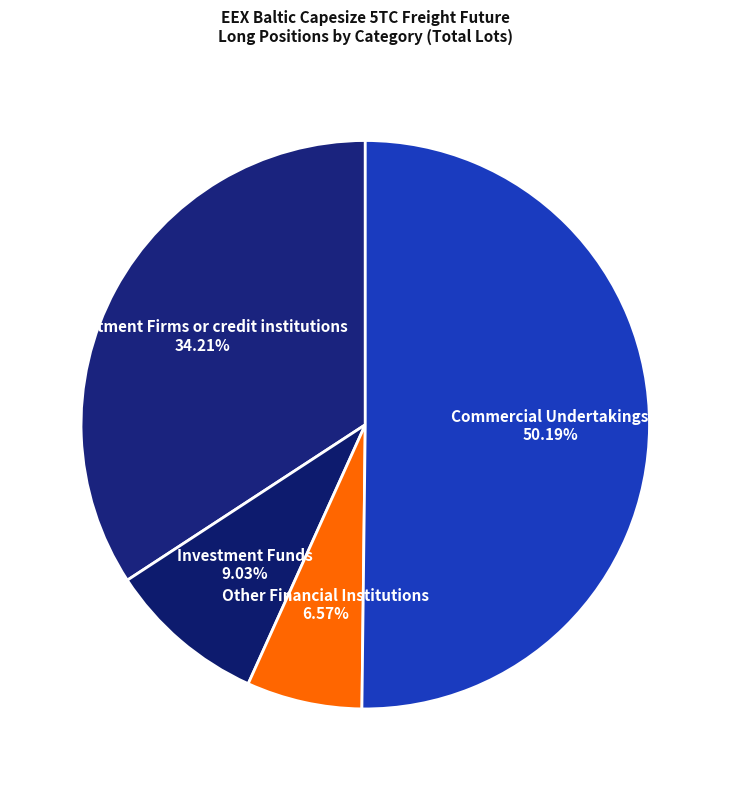

Count the number of slices in the pie.

4